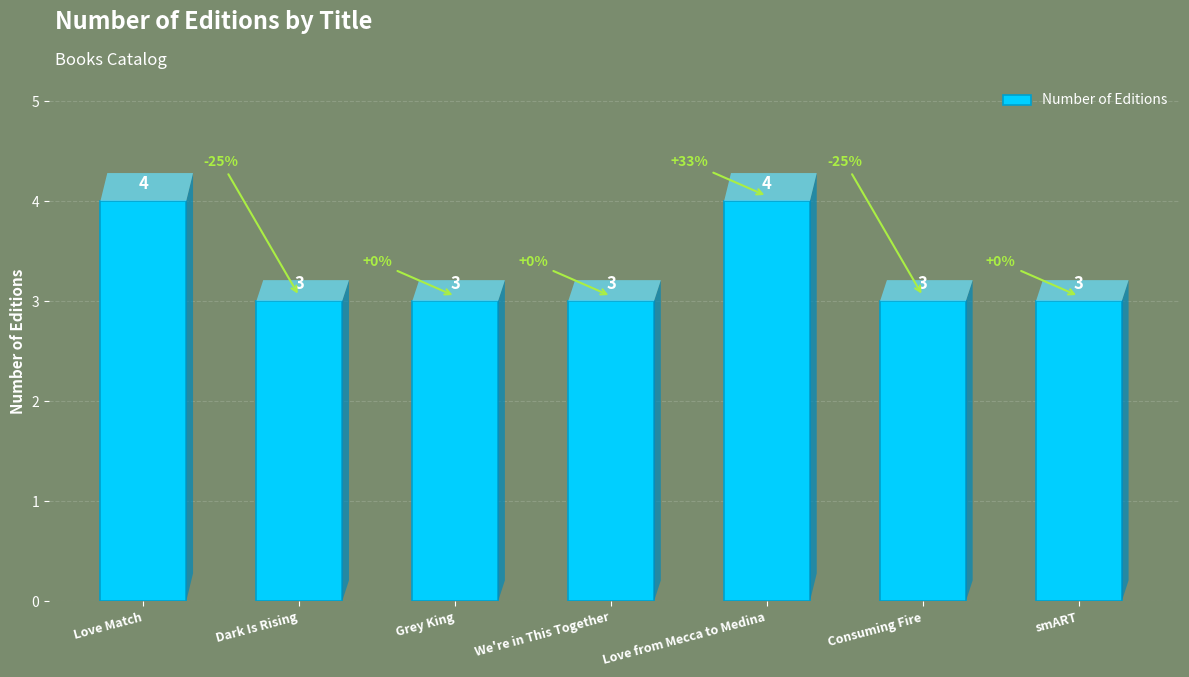

What is the minimum value shown in the chart?

3